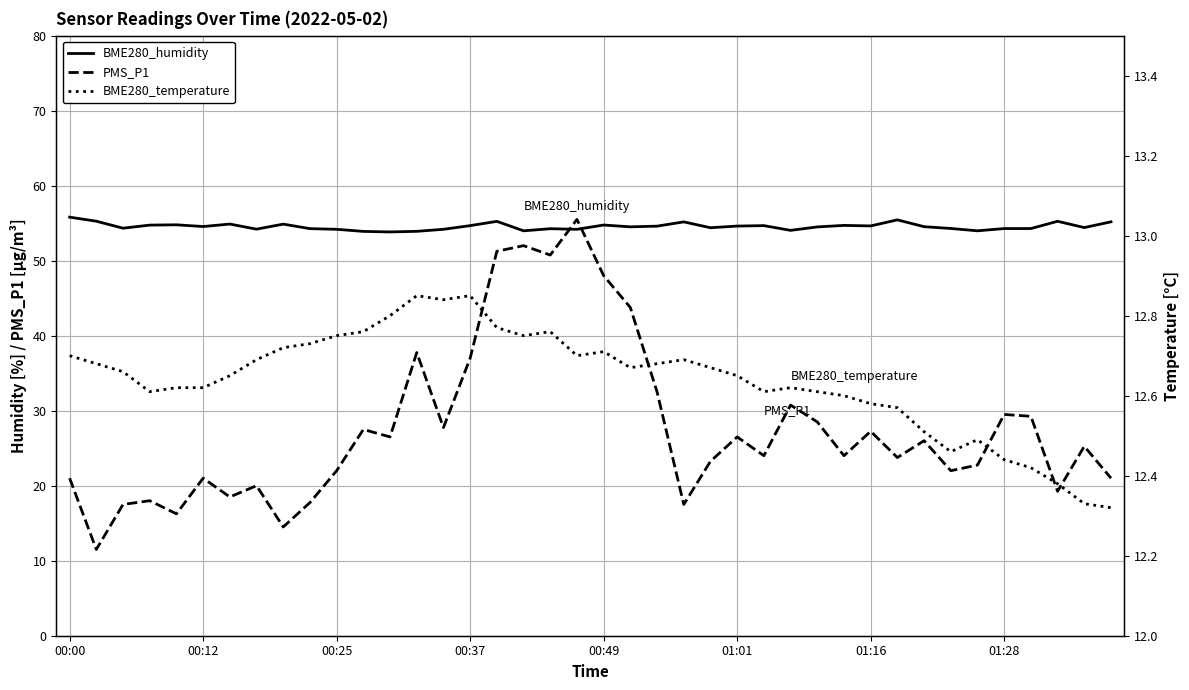

At which label is BME280_humidity closest to 54?

17